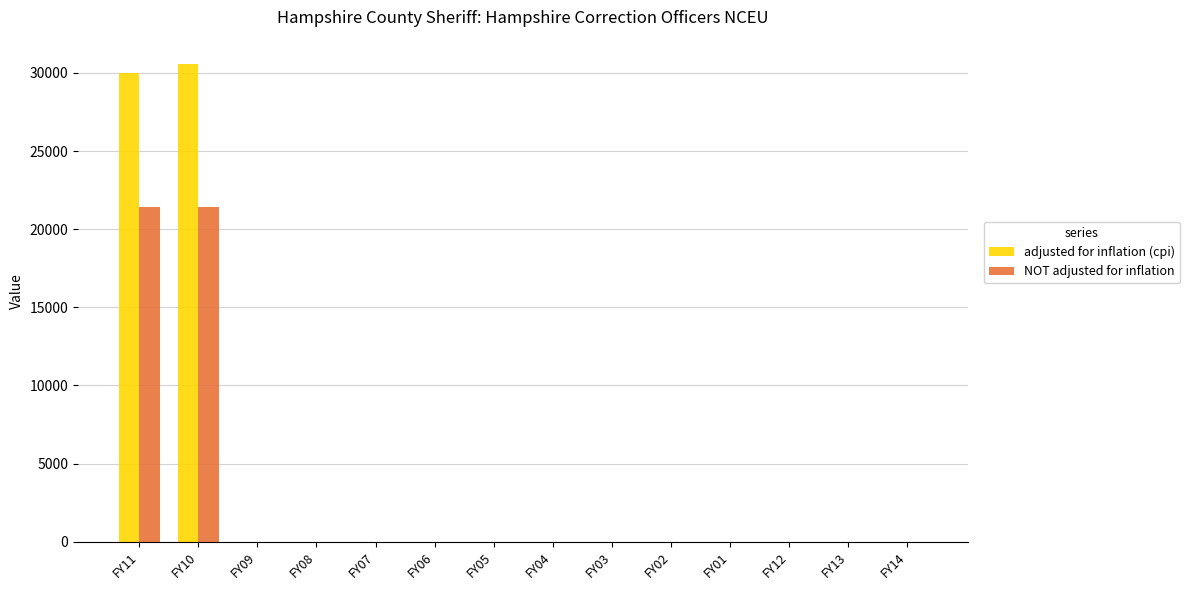

At which category is the sum across all series the highest?

FY10